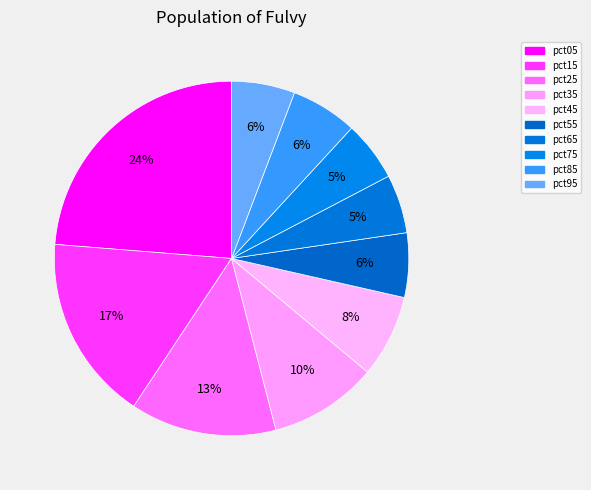

Count the number of slices in the pie.

10